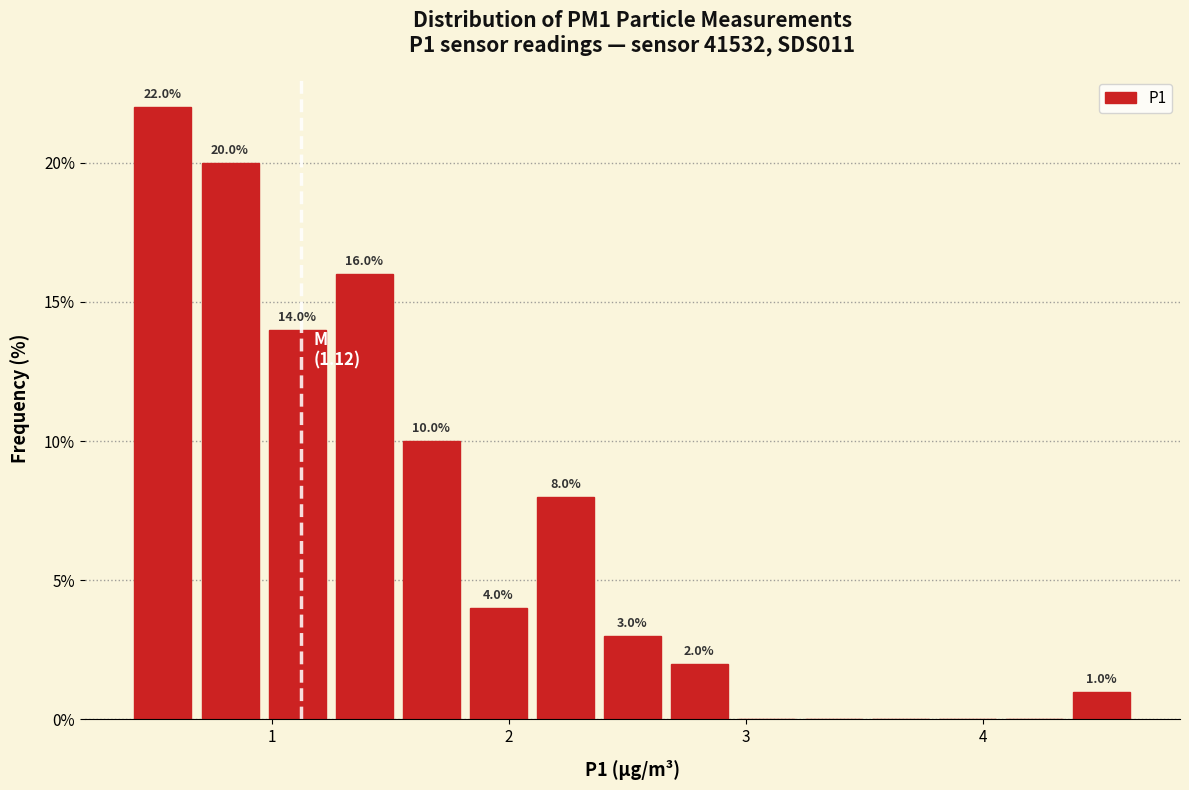

Around what value on the x-axis is the tallest bar? Give the approximate position of its centre, as read against the axis.

0.5